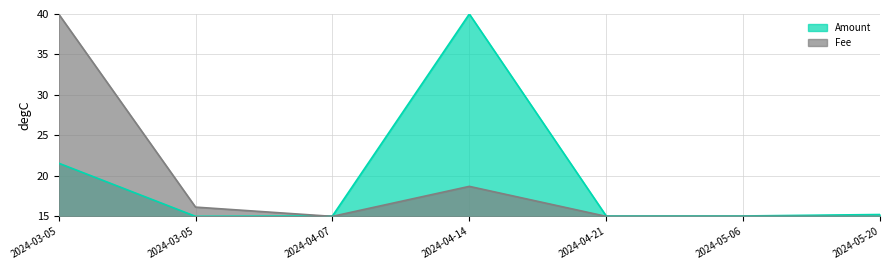

How many lines are shown in the chart?

2